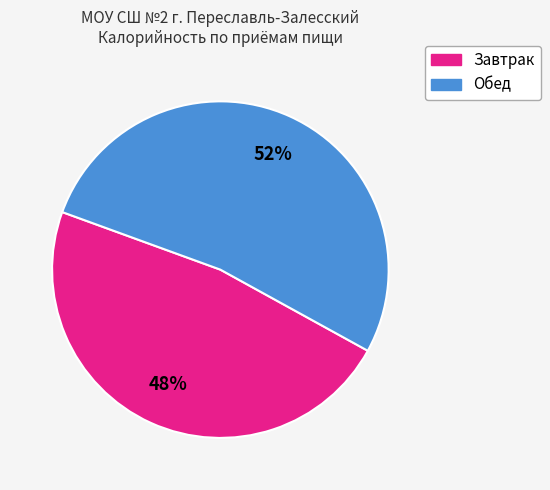

Is the sum of Обед and Завтрак greater than half?

Yes